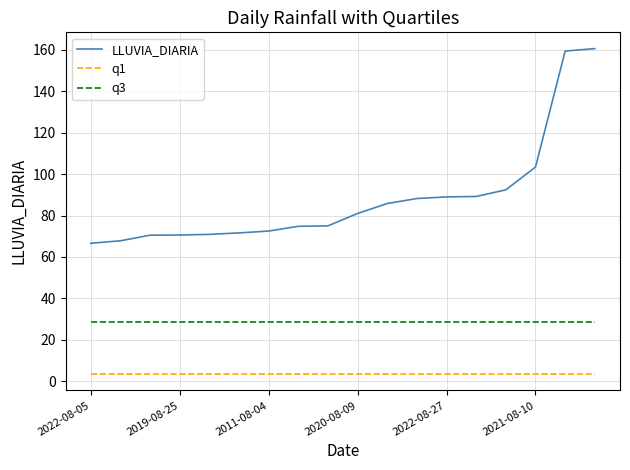

List the series in order of their peak value, lowest first.

q1, q3, LLUVIA_DIARIA